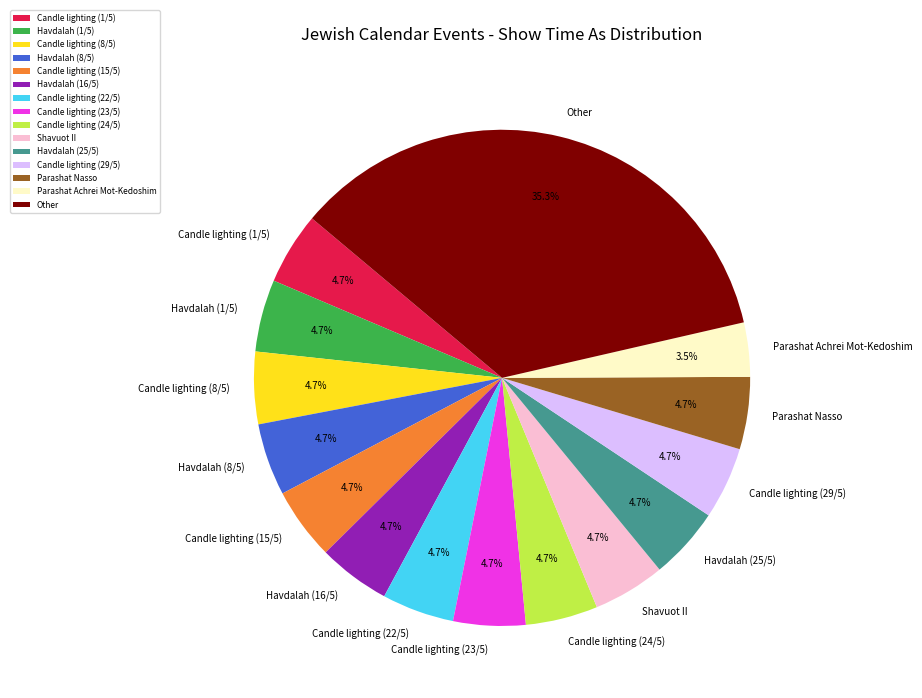

Which category has the biggest portion of the pie?

Other